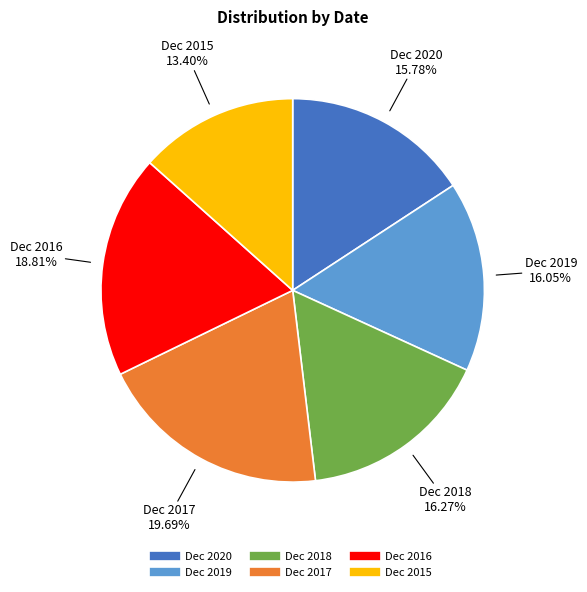

Does any single category account for the majority?

No